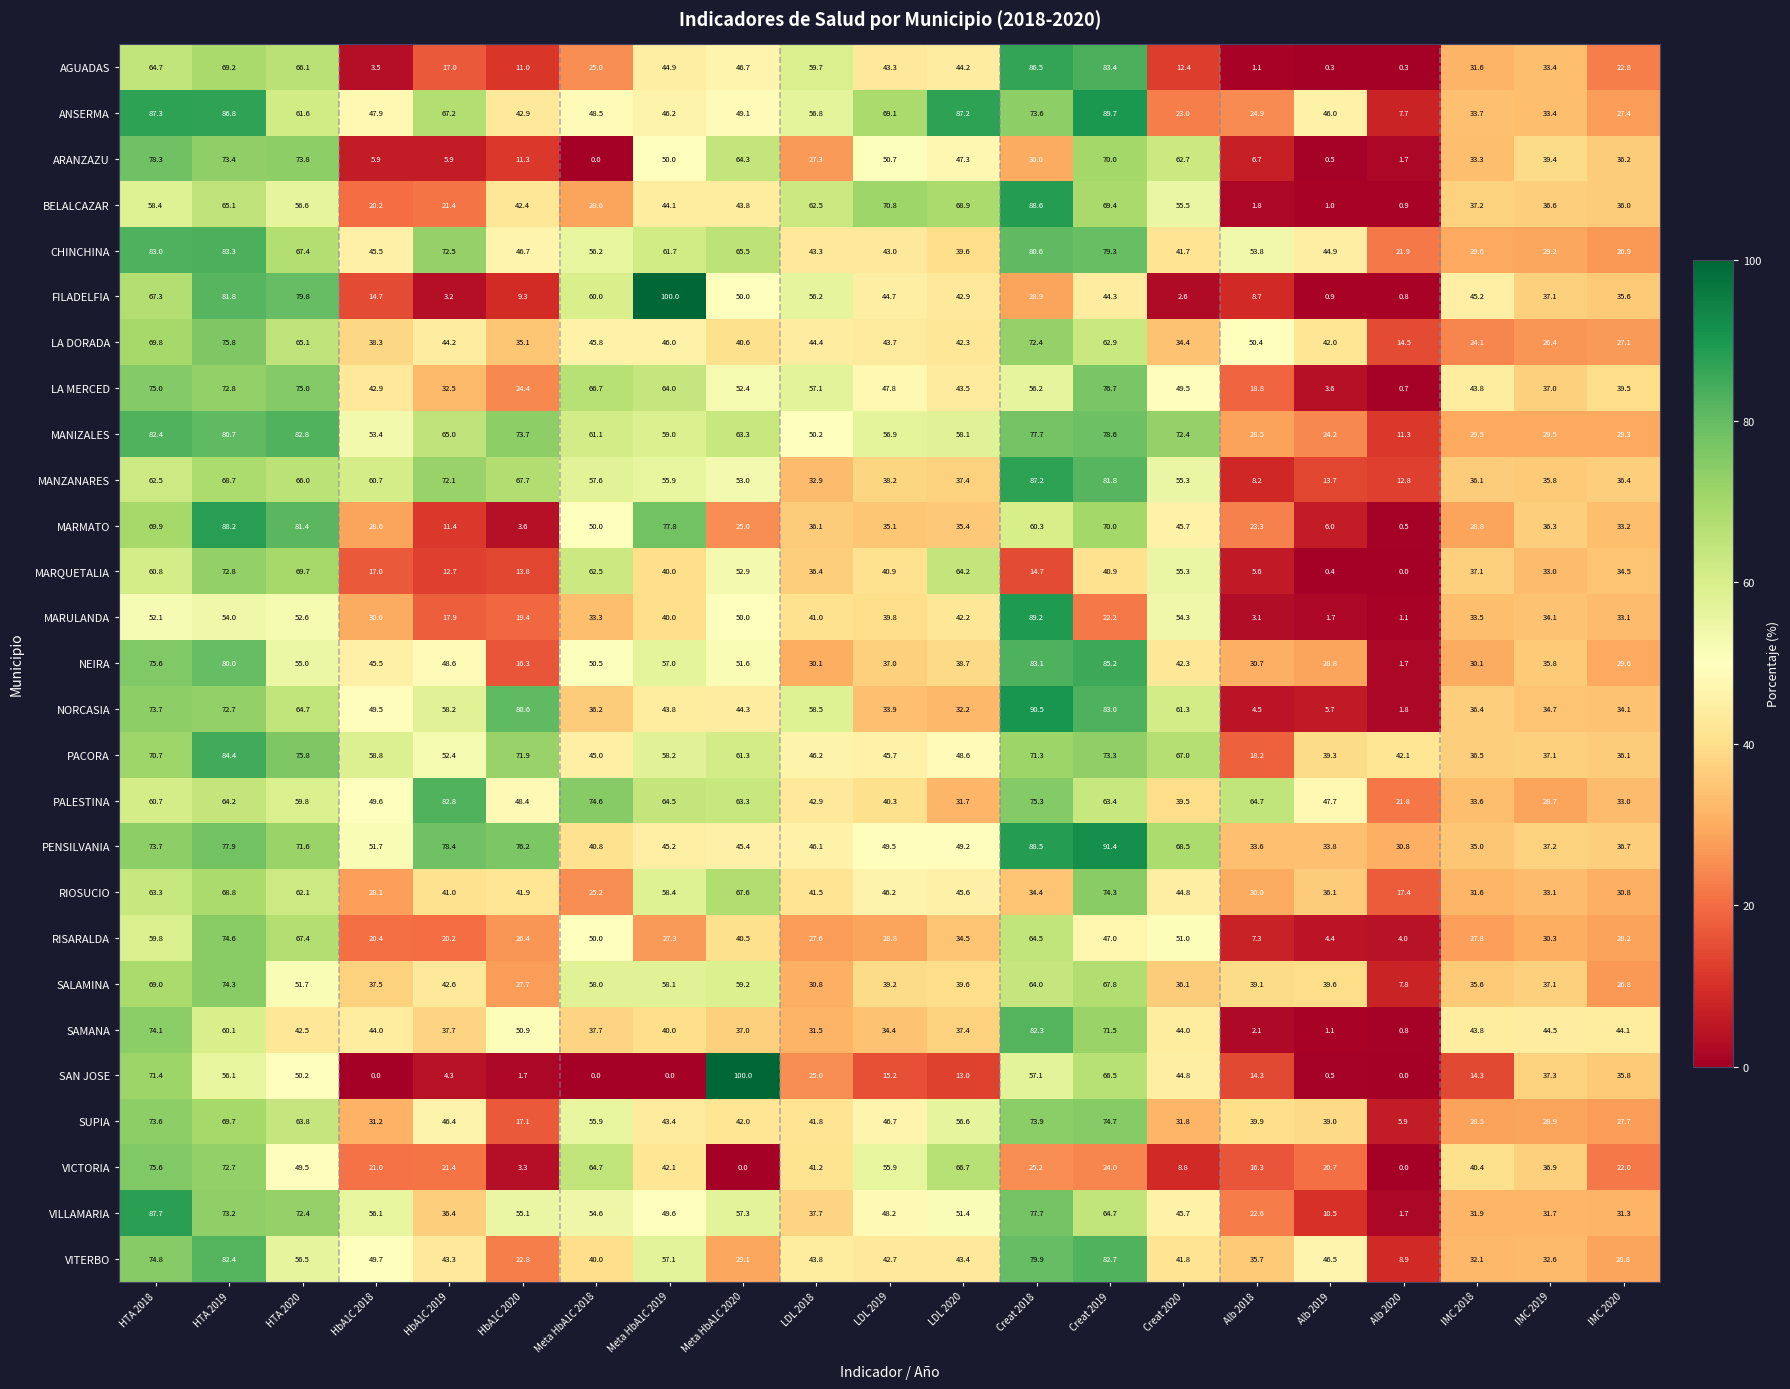

Which category has the lowest value in the VILLAMARIA series?

Alb 2020